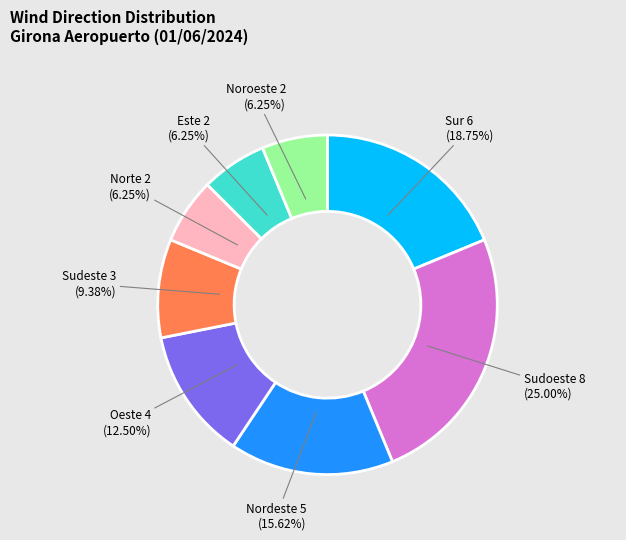

Count the number of slices in the pie.

8